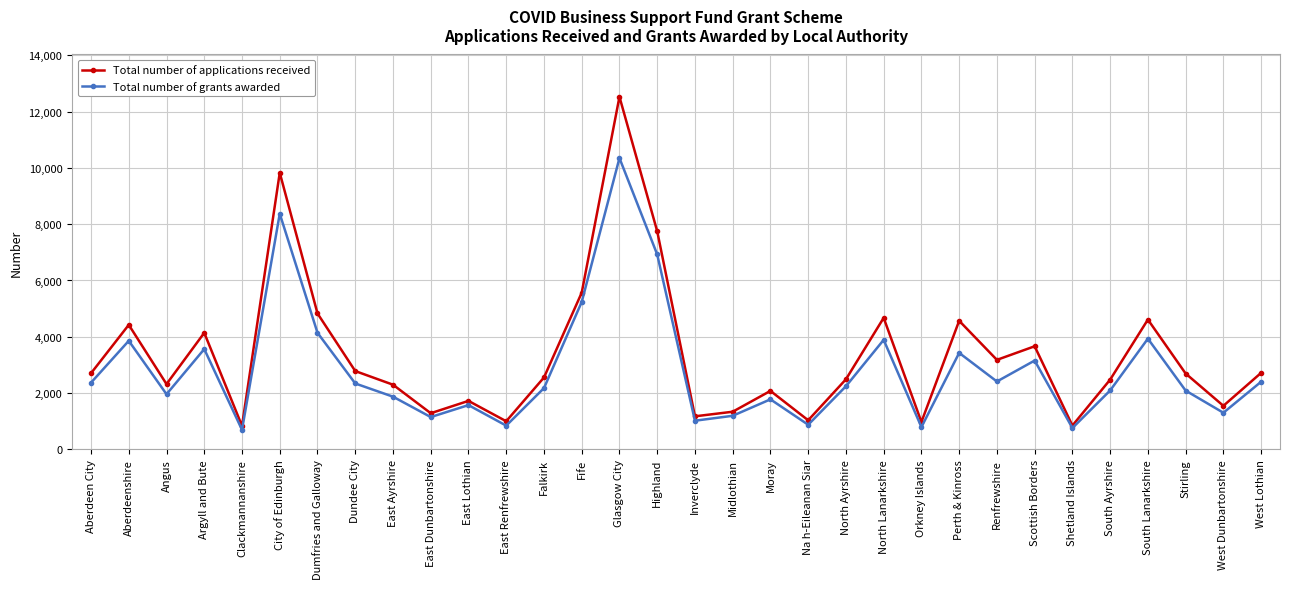

What is the total value across all series at North Lanarkshire?

8563